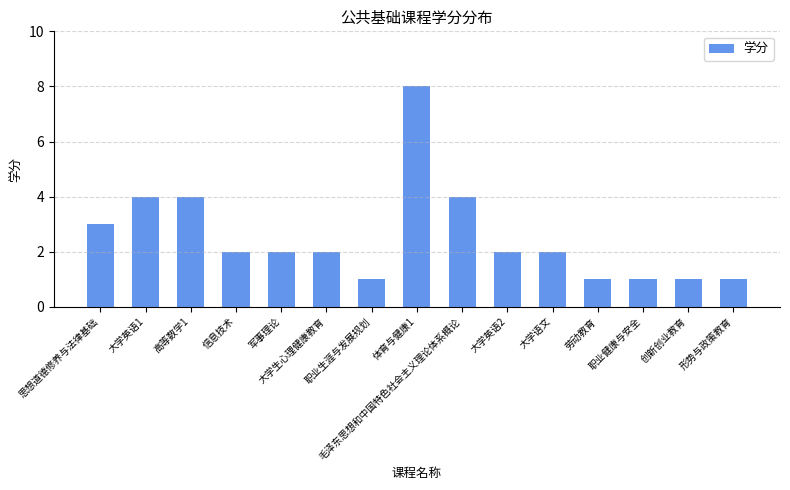

Is it true that the value at 大学英语1 is 6?

False